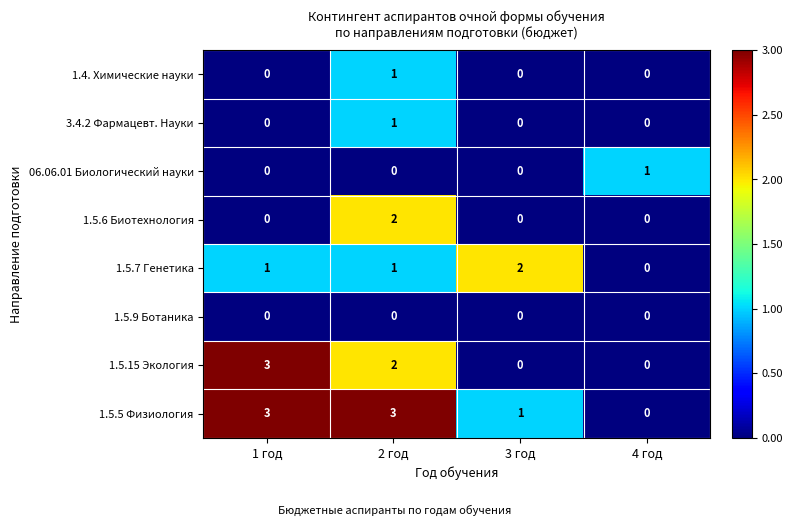

How many series are shown in this chart?

8